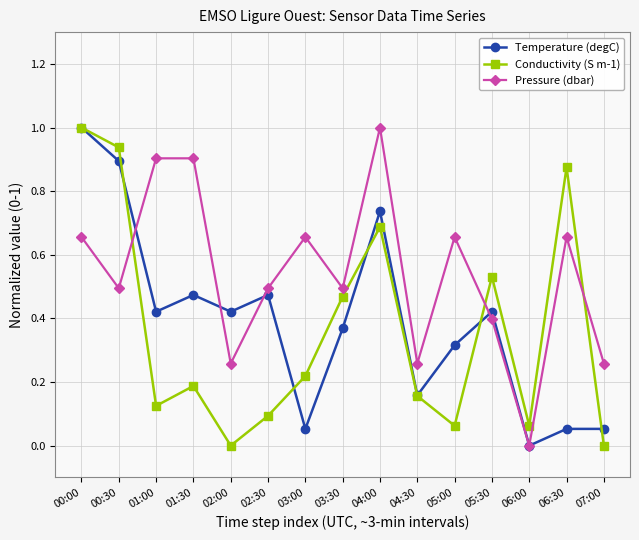

At which category does Conductivity (S m-1) reach its first local peak?

01:30